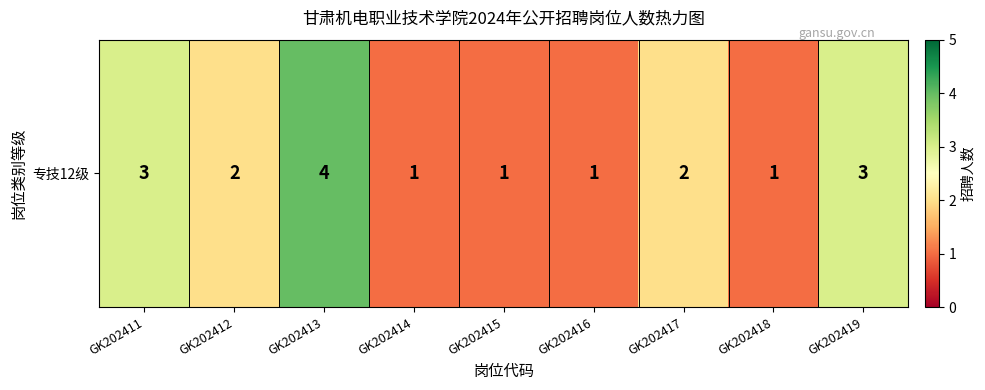

Reading right to left, extract all data points from this chart.

3	1	2	1	1	1	4	2	3